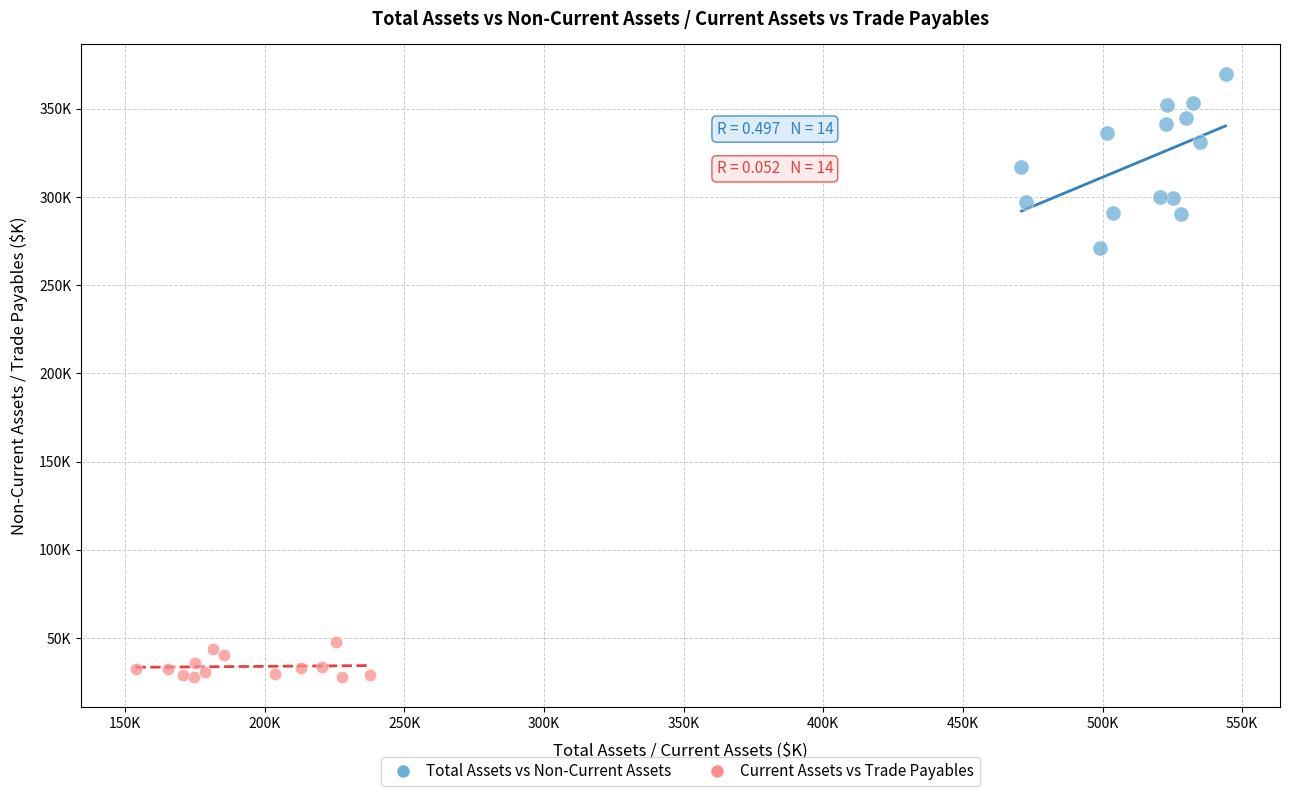

What are all the series names shown in the legend?

Total Assets vs Non-Current Assets, Current Assets vs Trade Payables